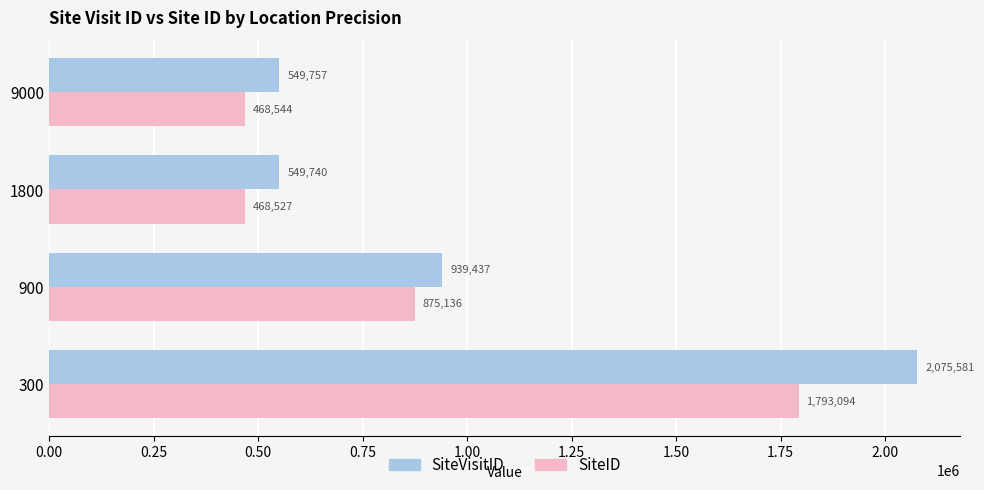

Between 300 and 900, which series saw the biggest shift?

SiteVisitID